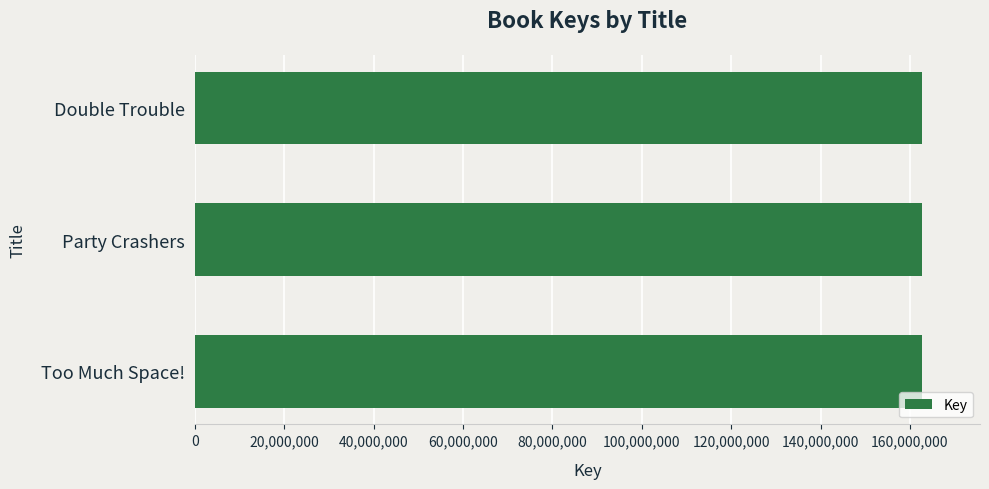

The chart shows a value of 62079938 at Too Much Space!. True or false?

False